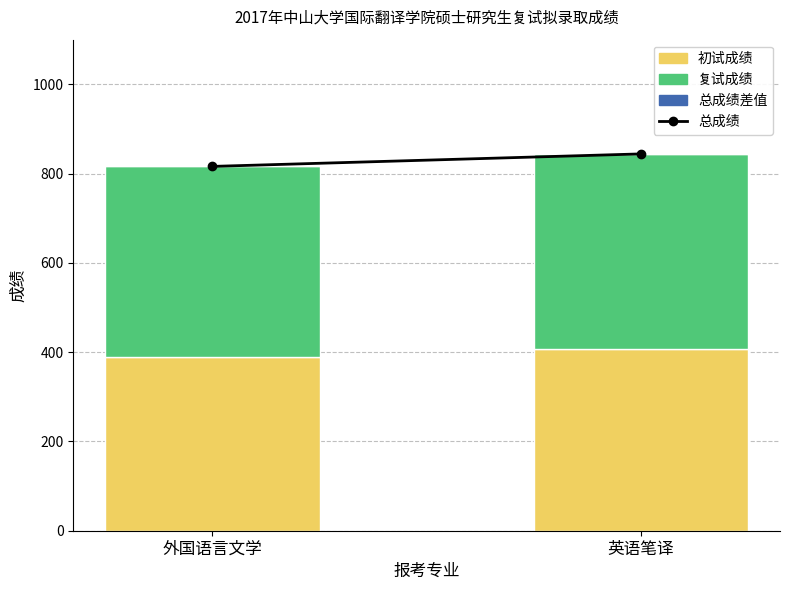

At which category is the sum across all series the highest?

英语笔译